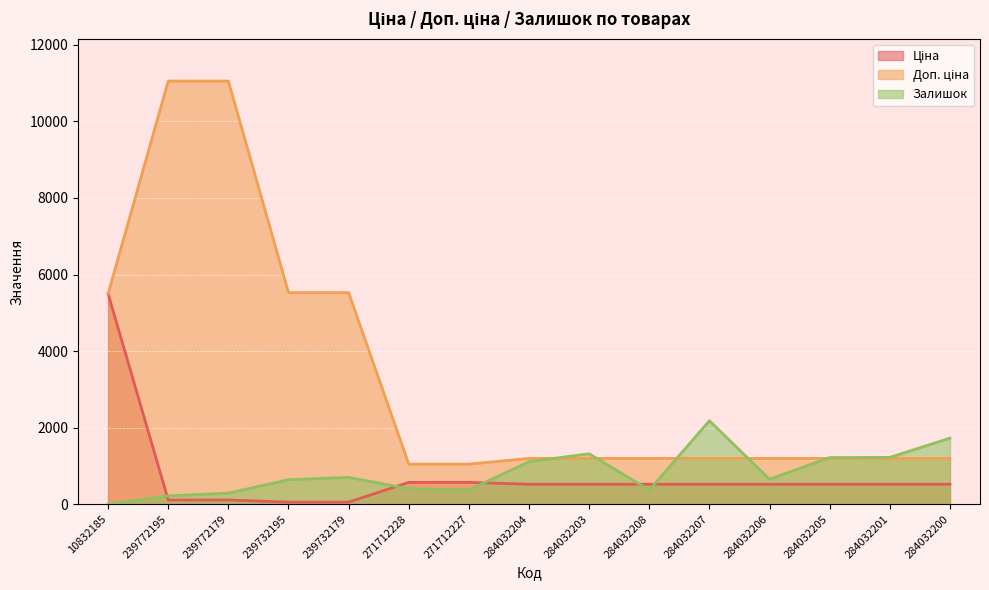

What is the total value across all series at 284032200?

3445.2